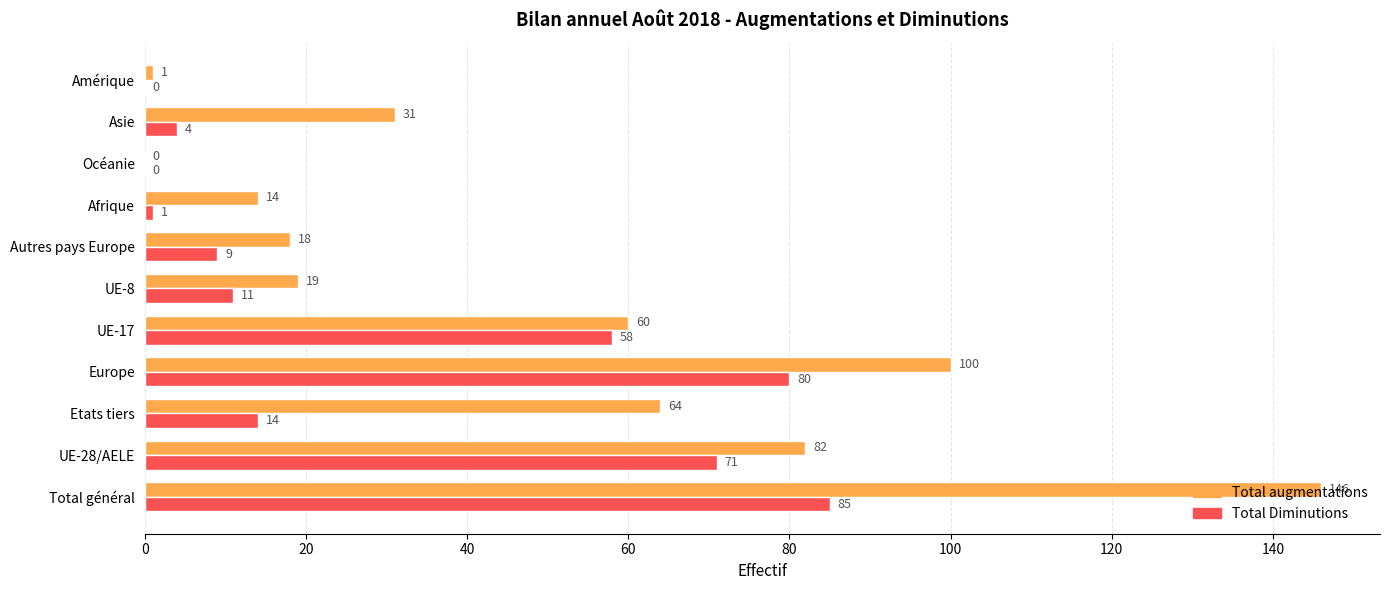

What is the sum of all Total augmentations values?

535